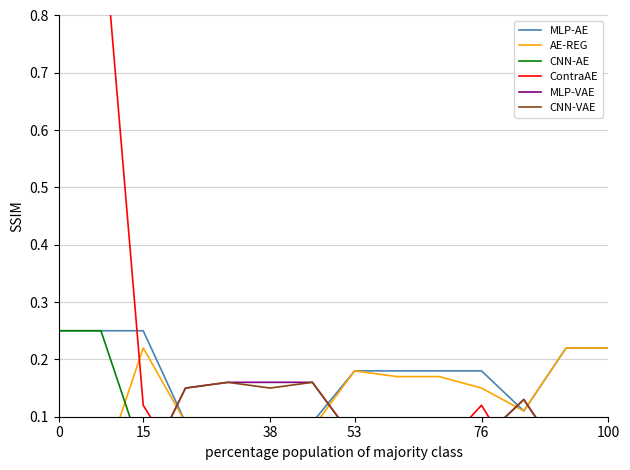

Which series changed the most between 38 and 11?

MLP-AE